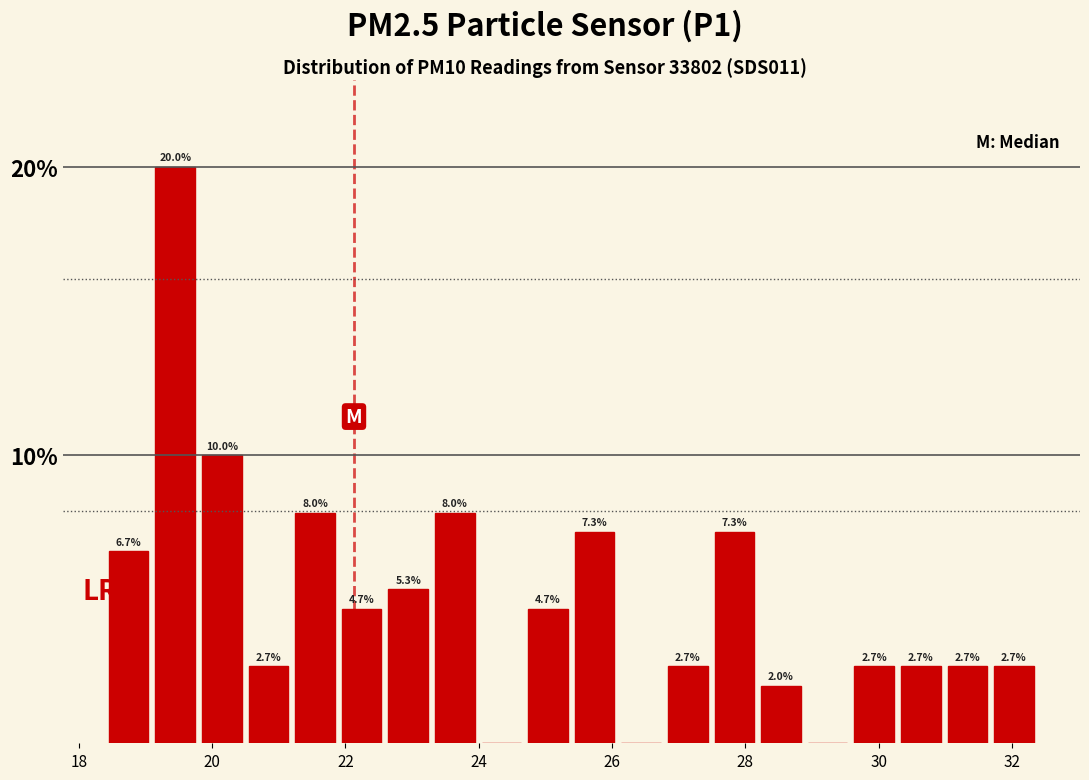

Read against the x-axis, roughly where is the centre of the tallest bar?

19.4